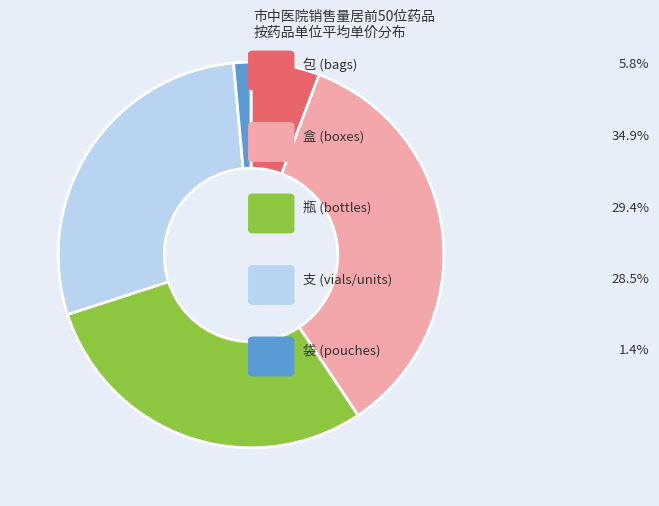

What is the smallest slice in the pie chart?

袋